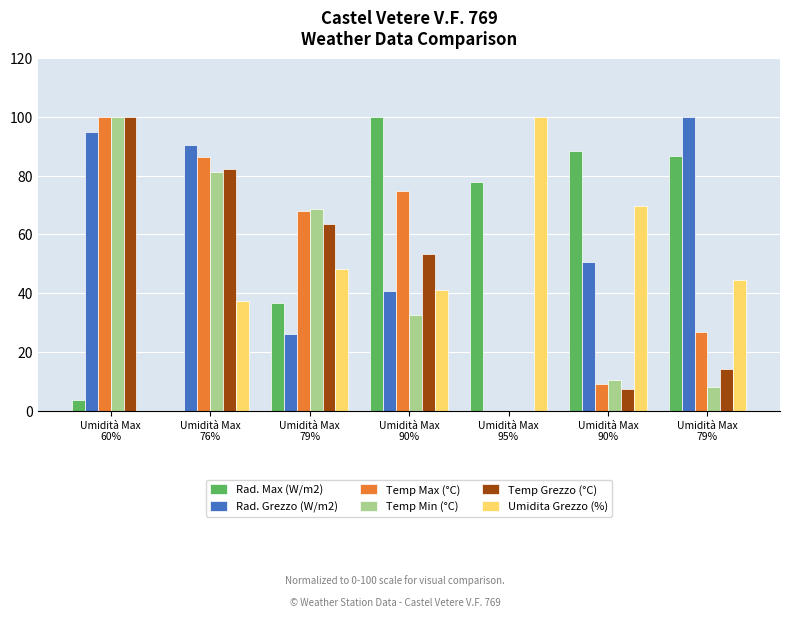

Are the bars grouped side by side (vs. stacked)?

Yes